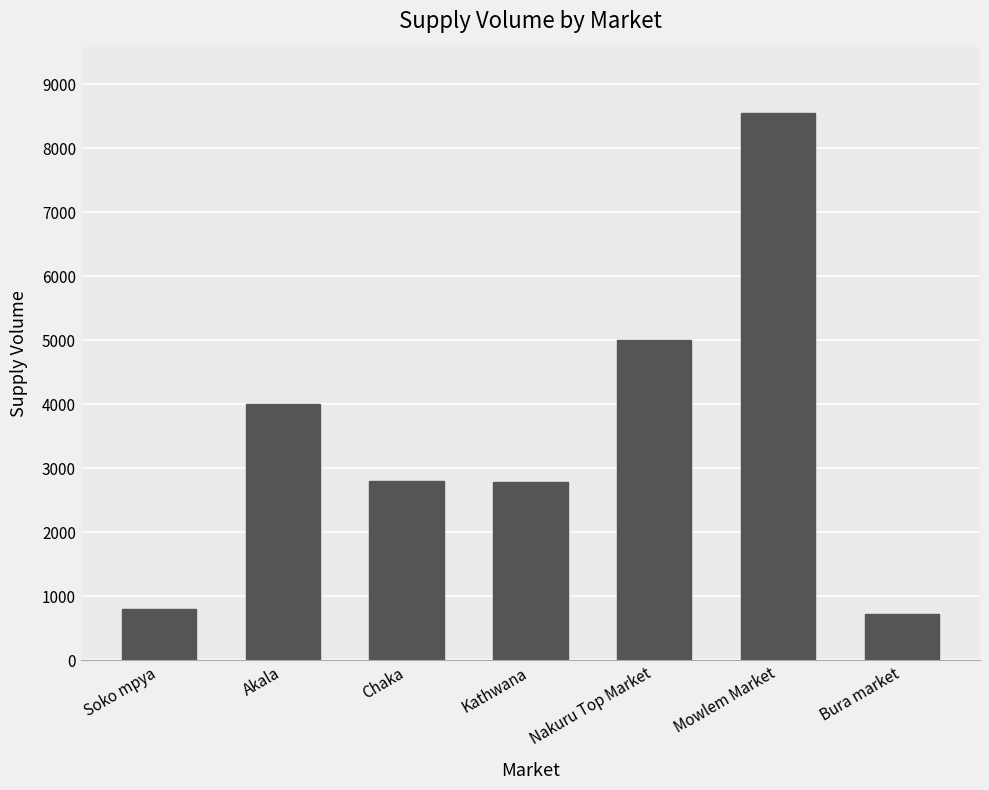

The chart shows a value of 1408 at Soko mpya. True or false?

False